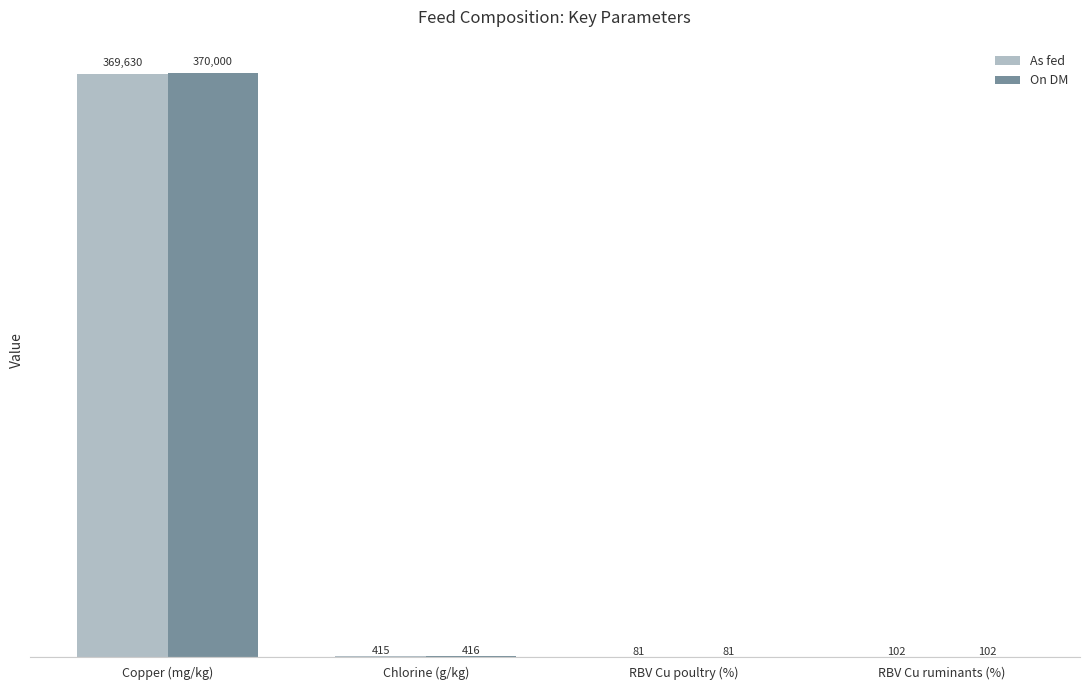

Is it true that As fed equals 102 at RBV Cu ruminants (%)?

True